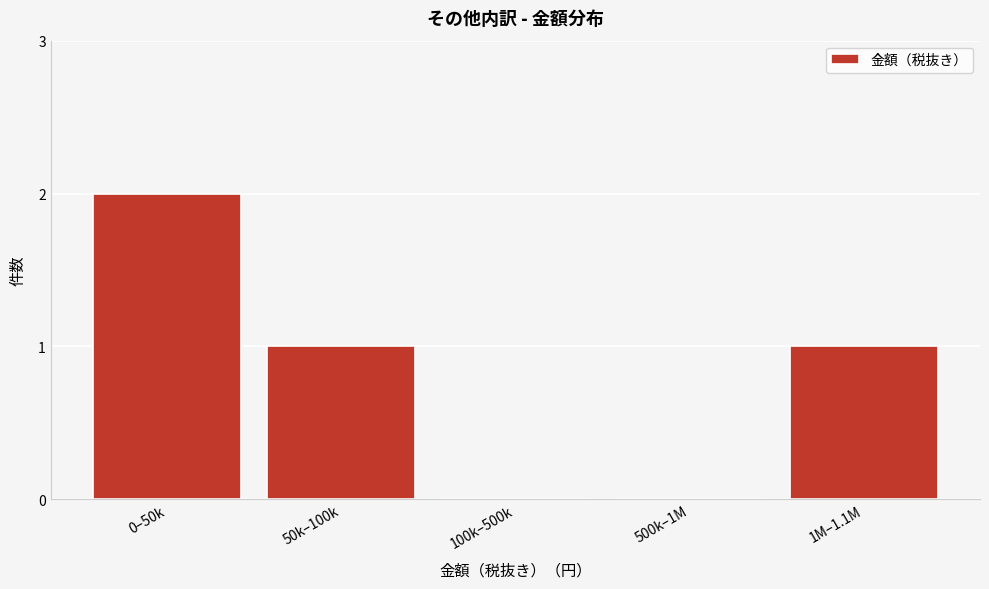

Reading left to right, list all the values displayed in this chart.

0–50k=2	50k–100k=1	100k–500k=0	500k–1M=0	1M–1.1M=1